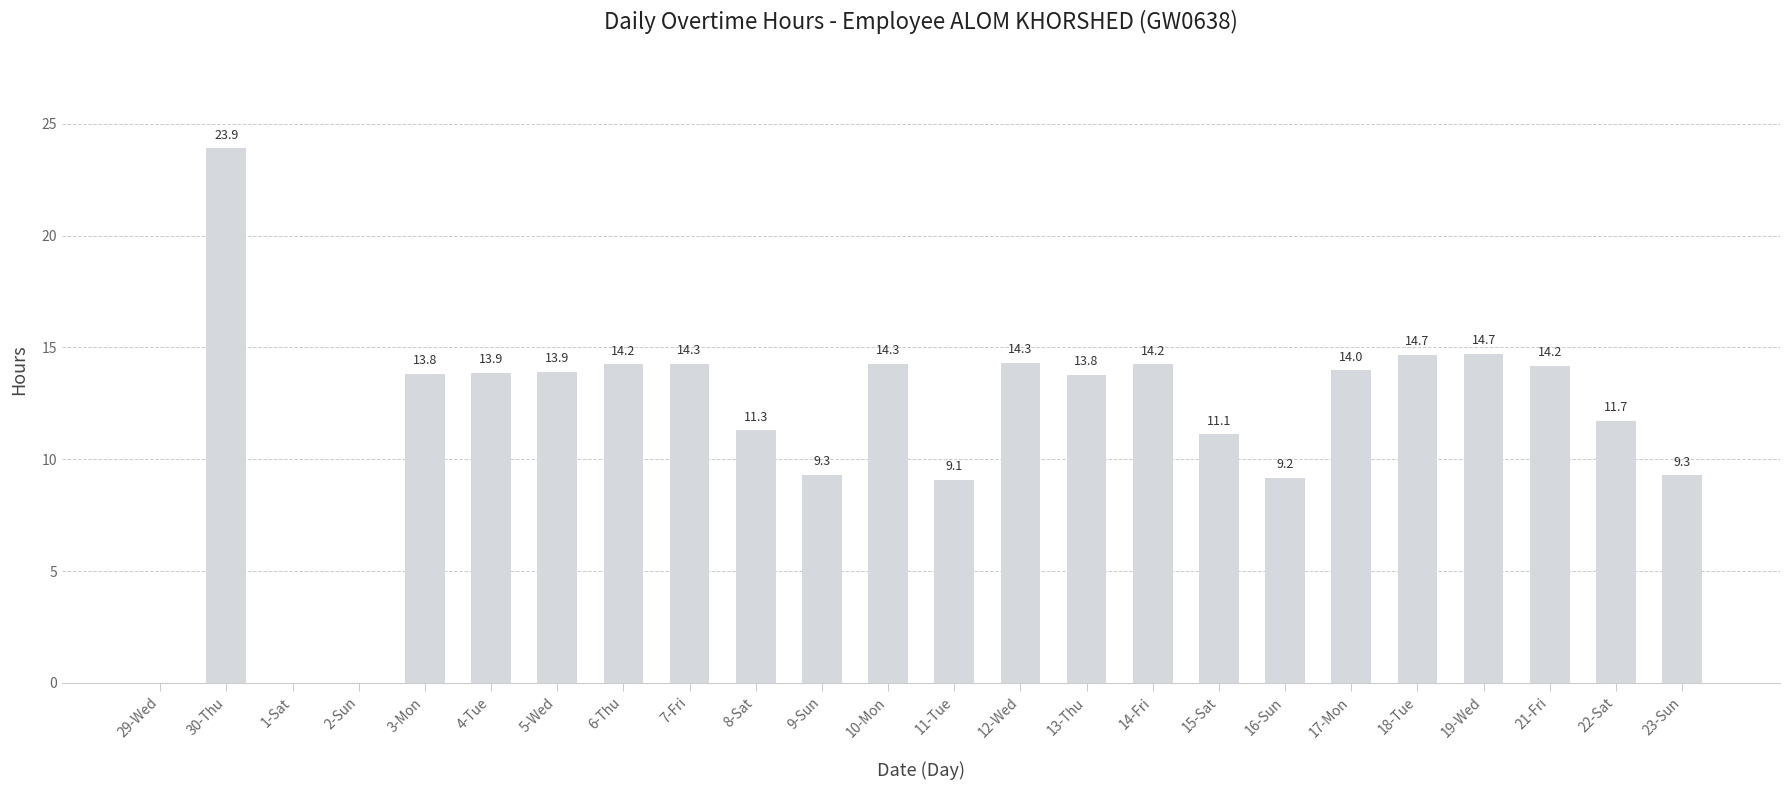

What is the sum of the values at 11-Tue and 6-Thu?

23.3